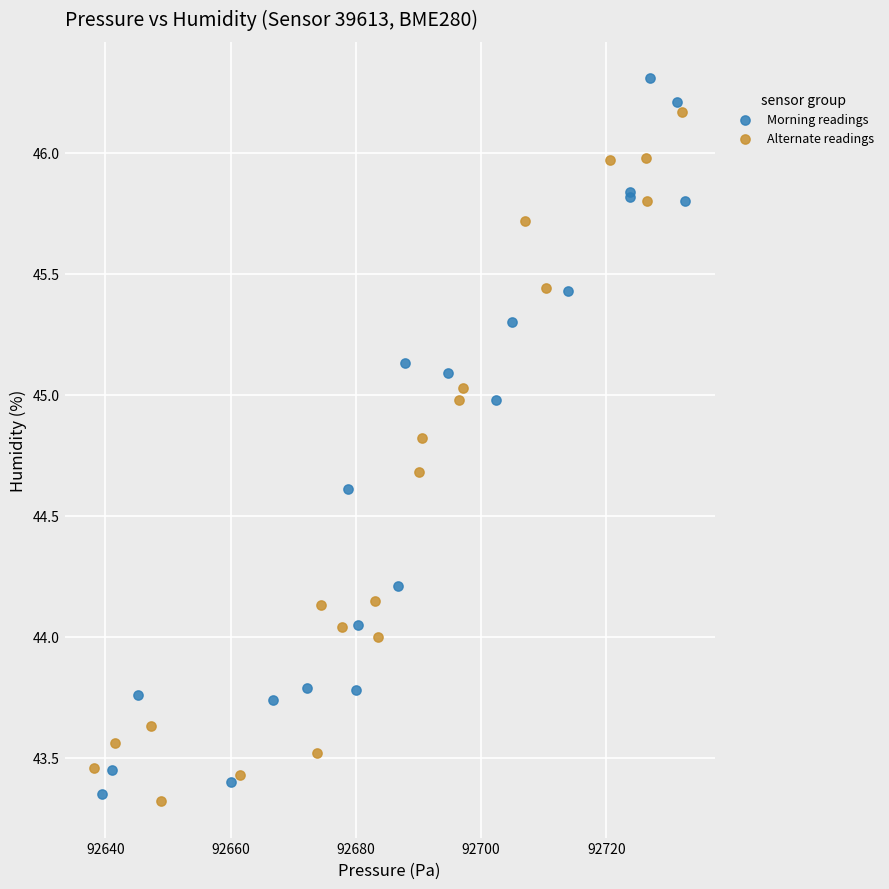

Which series has the largest Y range (max minus min)?

Morning readings